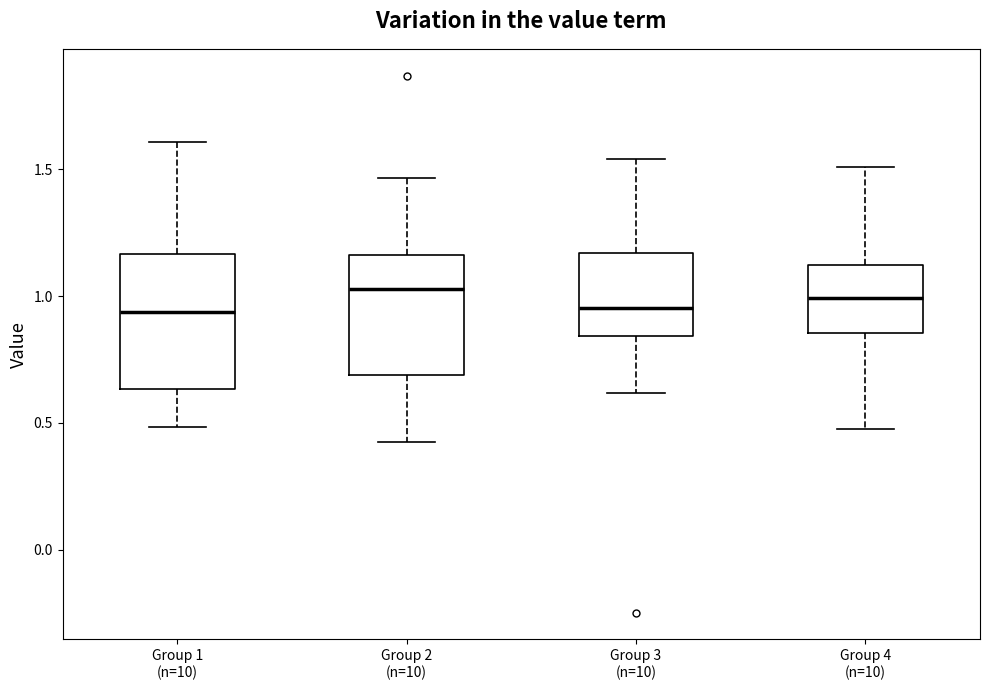

Where does the median line of the box for Group 4 (n=10) sit on the y-axis? The values are not printed on the chart, so give them approximately, as read against the axis.

1.00